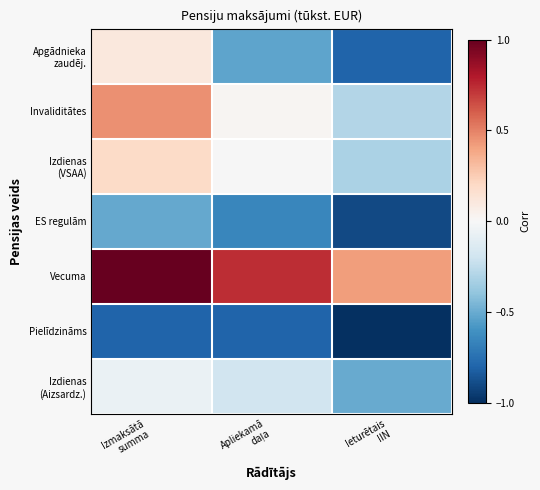

Which series has the widest spread of values?

Apgādnieka zaudēj.